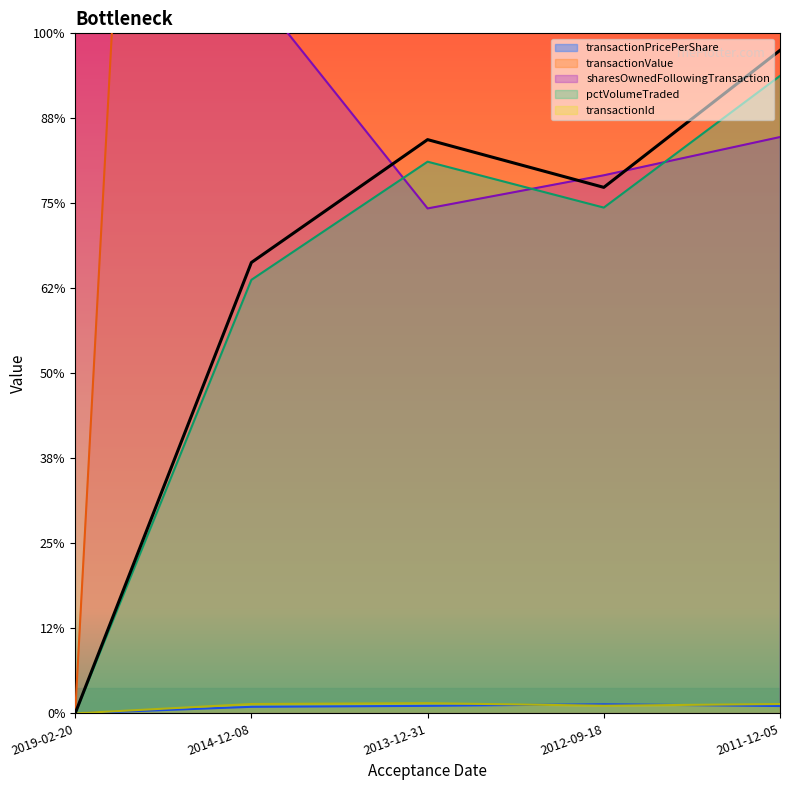

Reading left to right, list all the values displayed in this chart.

transactionPricePerShare: 0.0	7.7	8.8	10.7	8.6
transactionValue: 0.0	3845.0	3540.0	2680.0	4310.0
sharesOwnedFollowingTransaction: 9048.0	854.0	594.0	633.0	678.0
pctVolumeTraded: 0.0	530.4	675.0	618.8	780.0
transactionId: 0.0	11.0	12.0	9.0	11.0